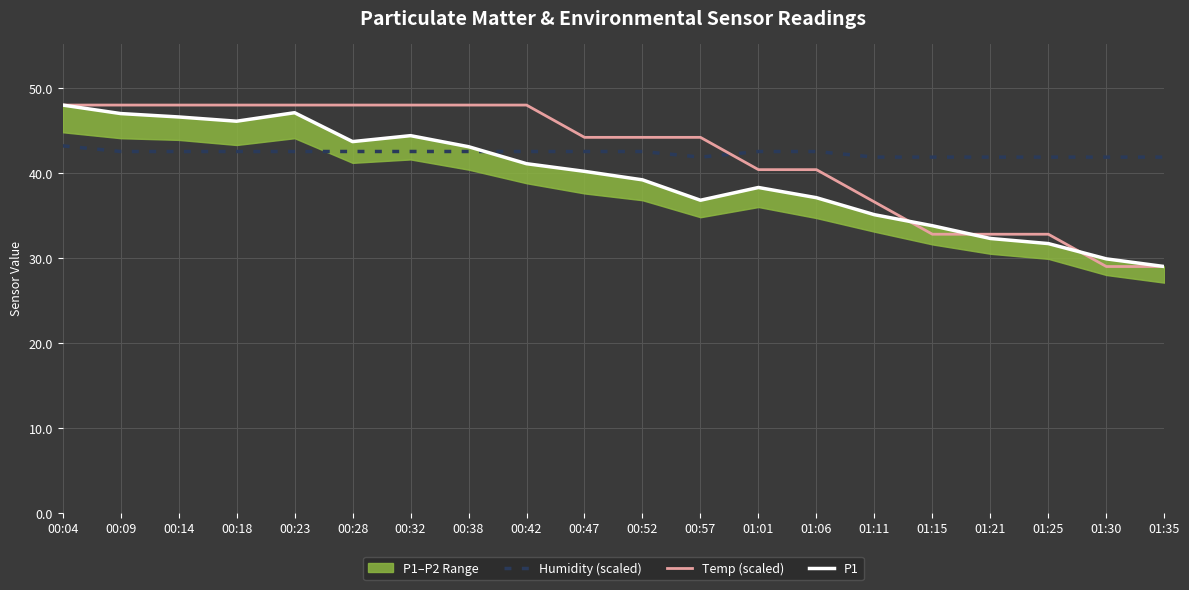

What is the value of the P1 point at the 20th from the left?

29.0